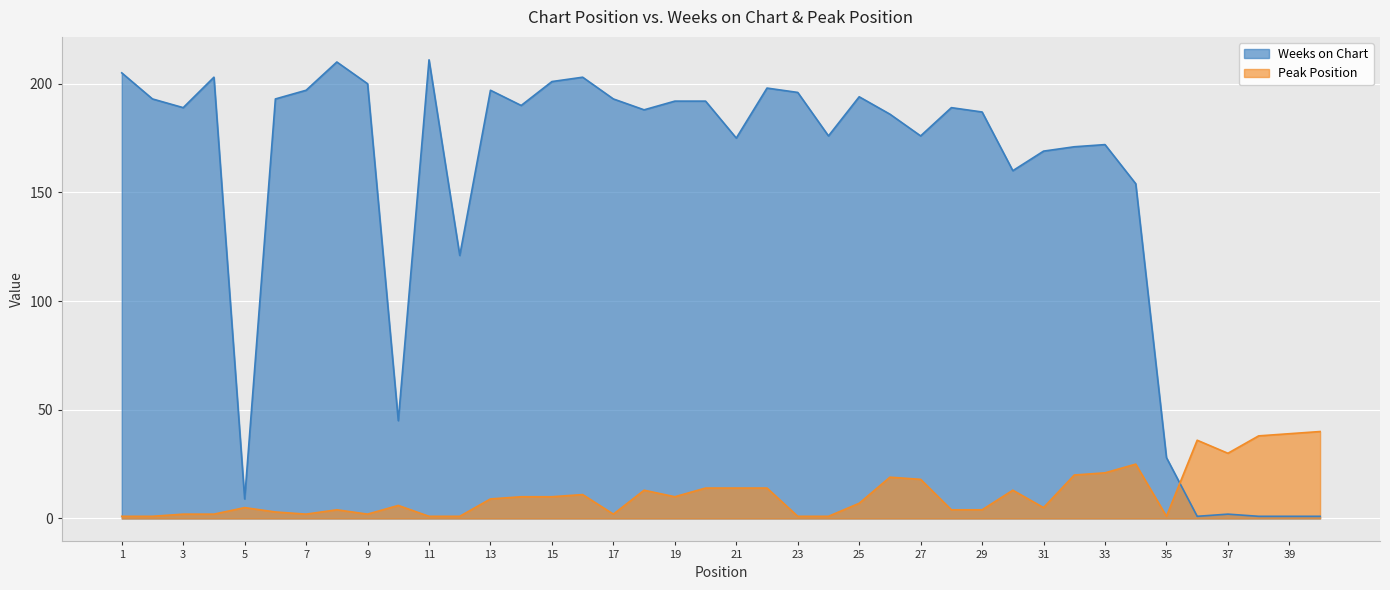

Which series ends up on top after the final intersection of Peak Position and Weeks on Chart?

Peak Position